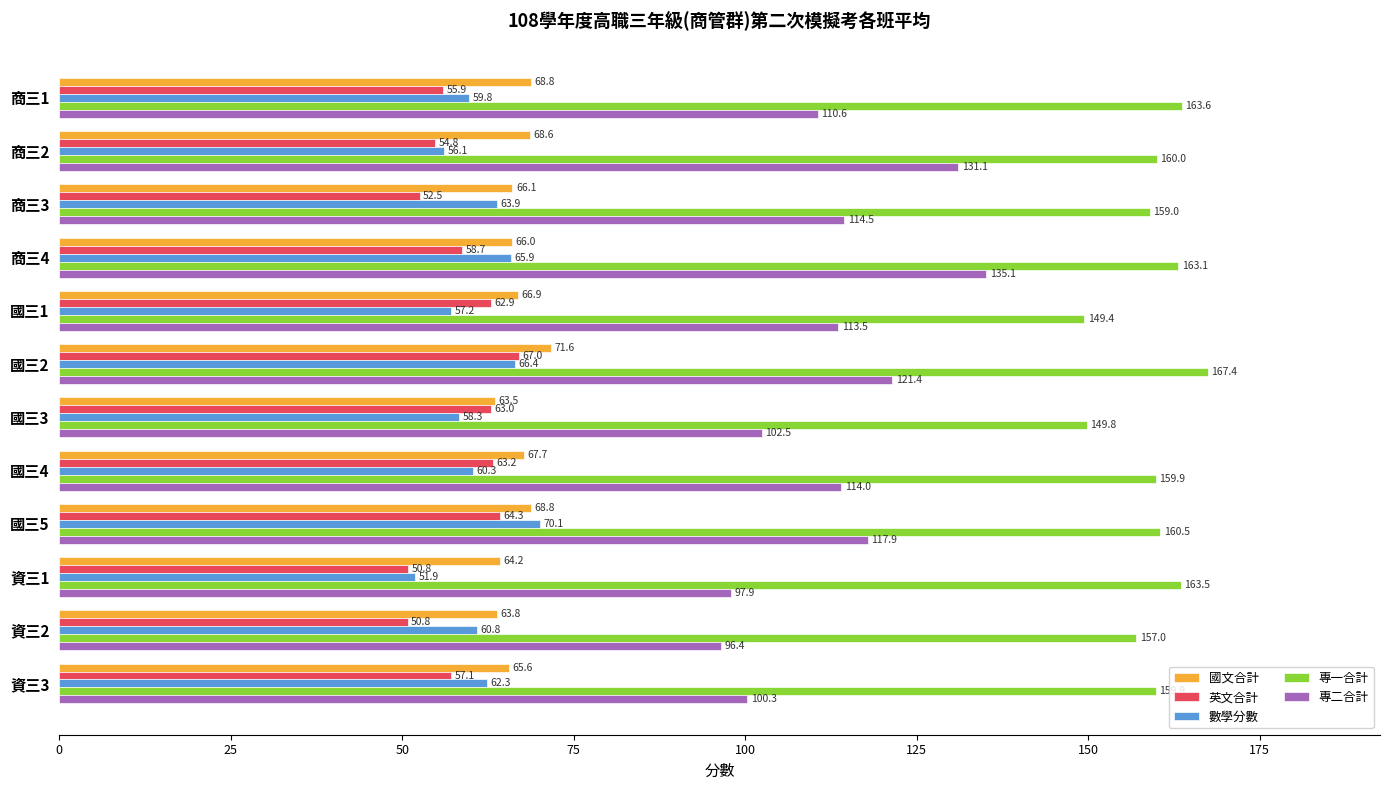

Is it true that 專二合計 equals 49.7 at 商三4?

False